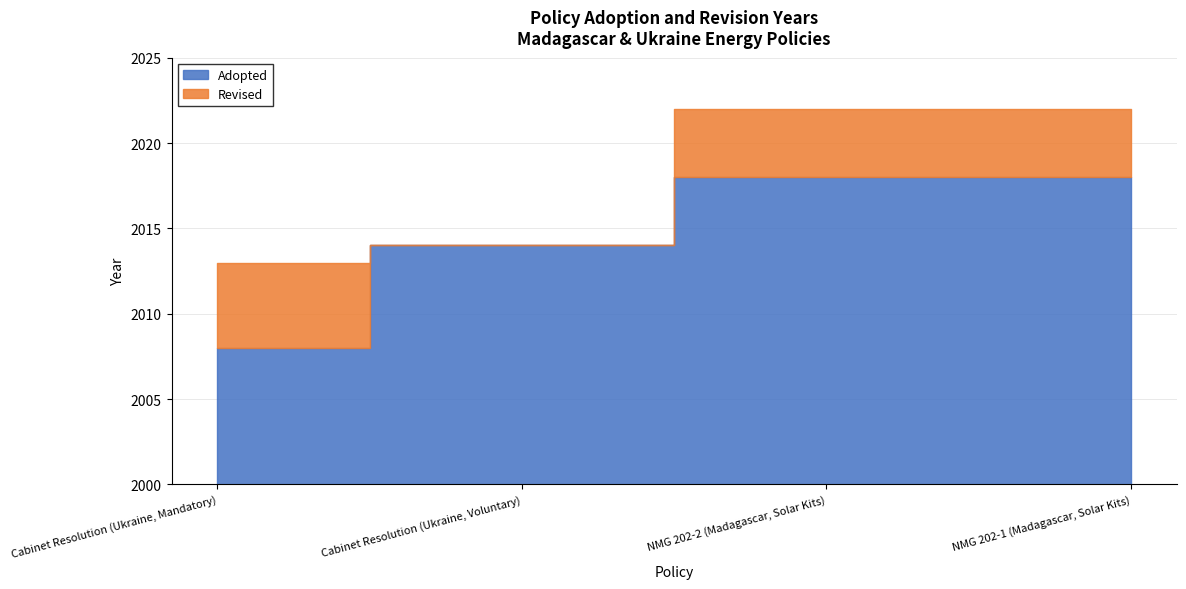

What are all the series names shown in the legend?

Adopted, Revised